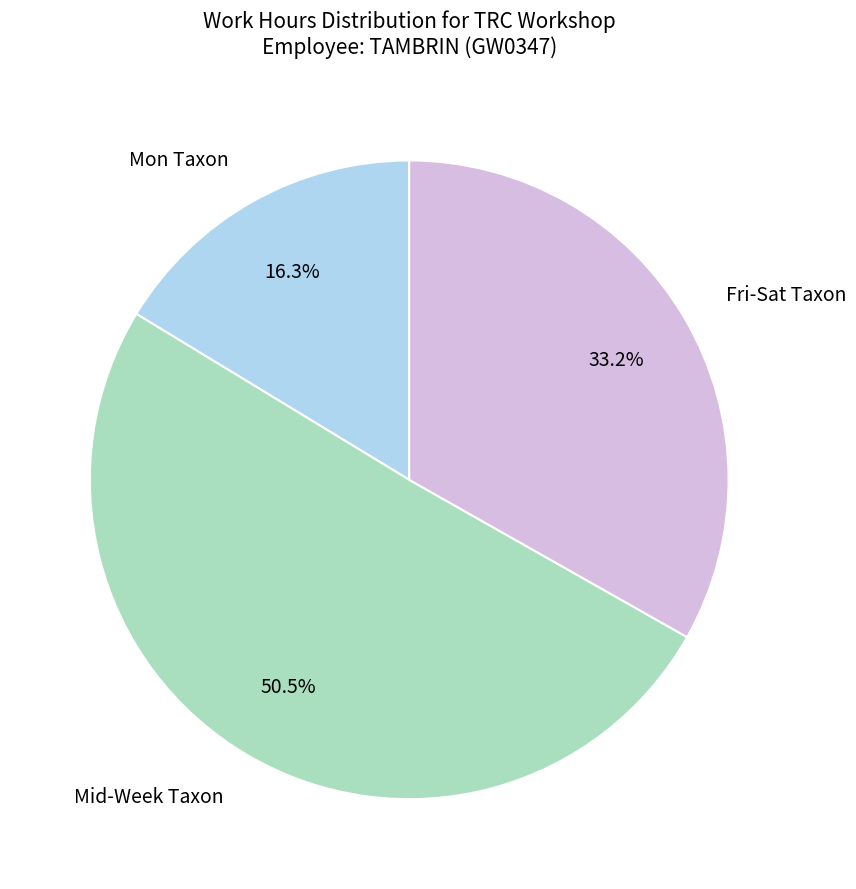

Which slice represents more than half of the pie?

Mid-Week Taxon